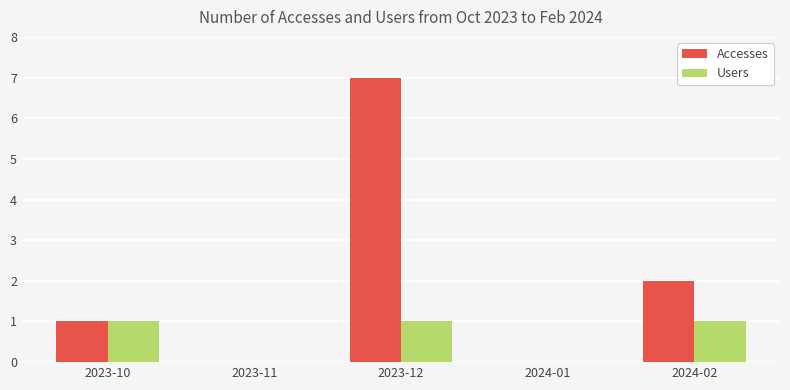

Are the bars grouped side by side (vs. stacked)?

Yes